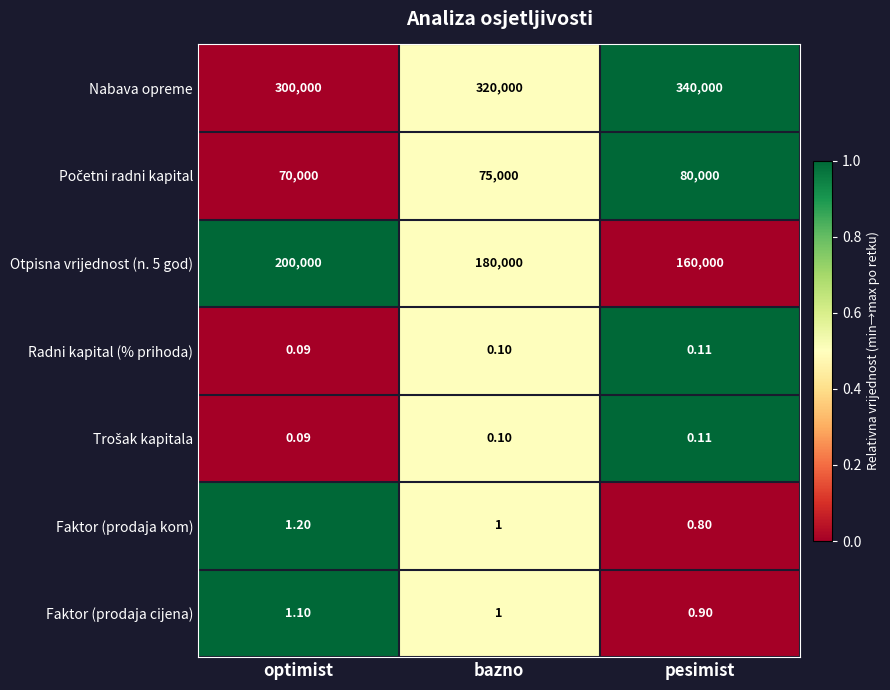

List the labels in order of Faktor (prodaja cijena) value, smallest first.

pesimist, bazno, optimist